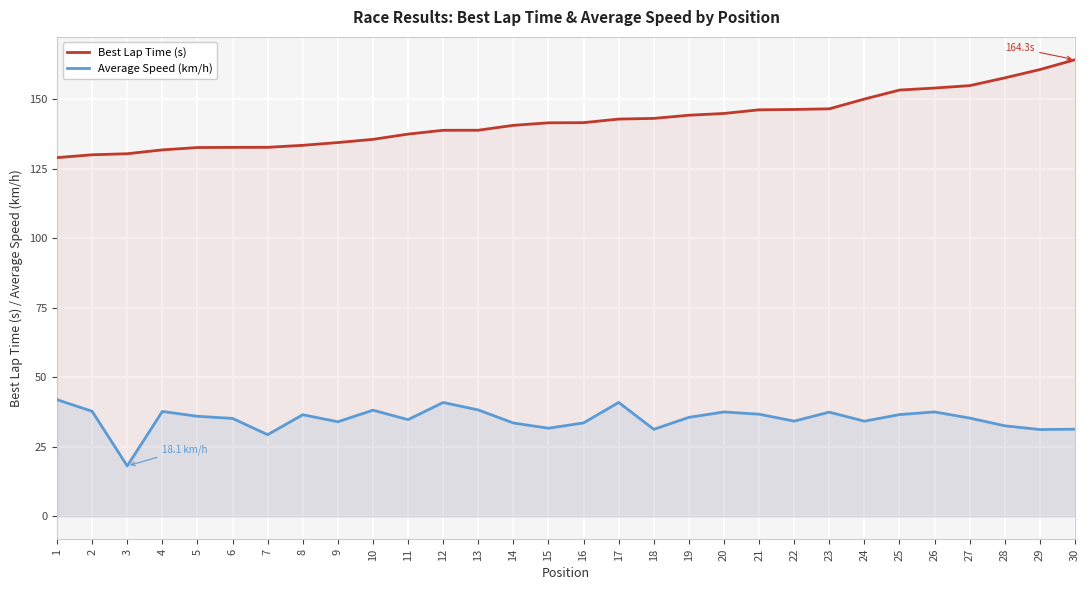

At which label does Best Lap Time (s) reach its minimum?

1